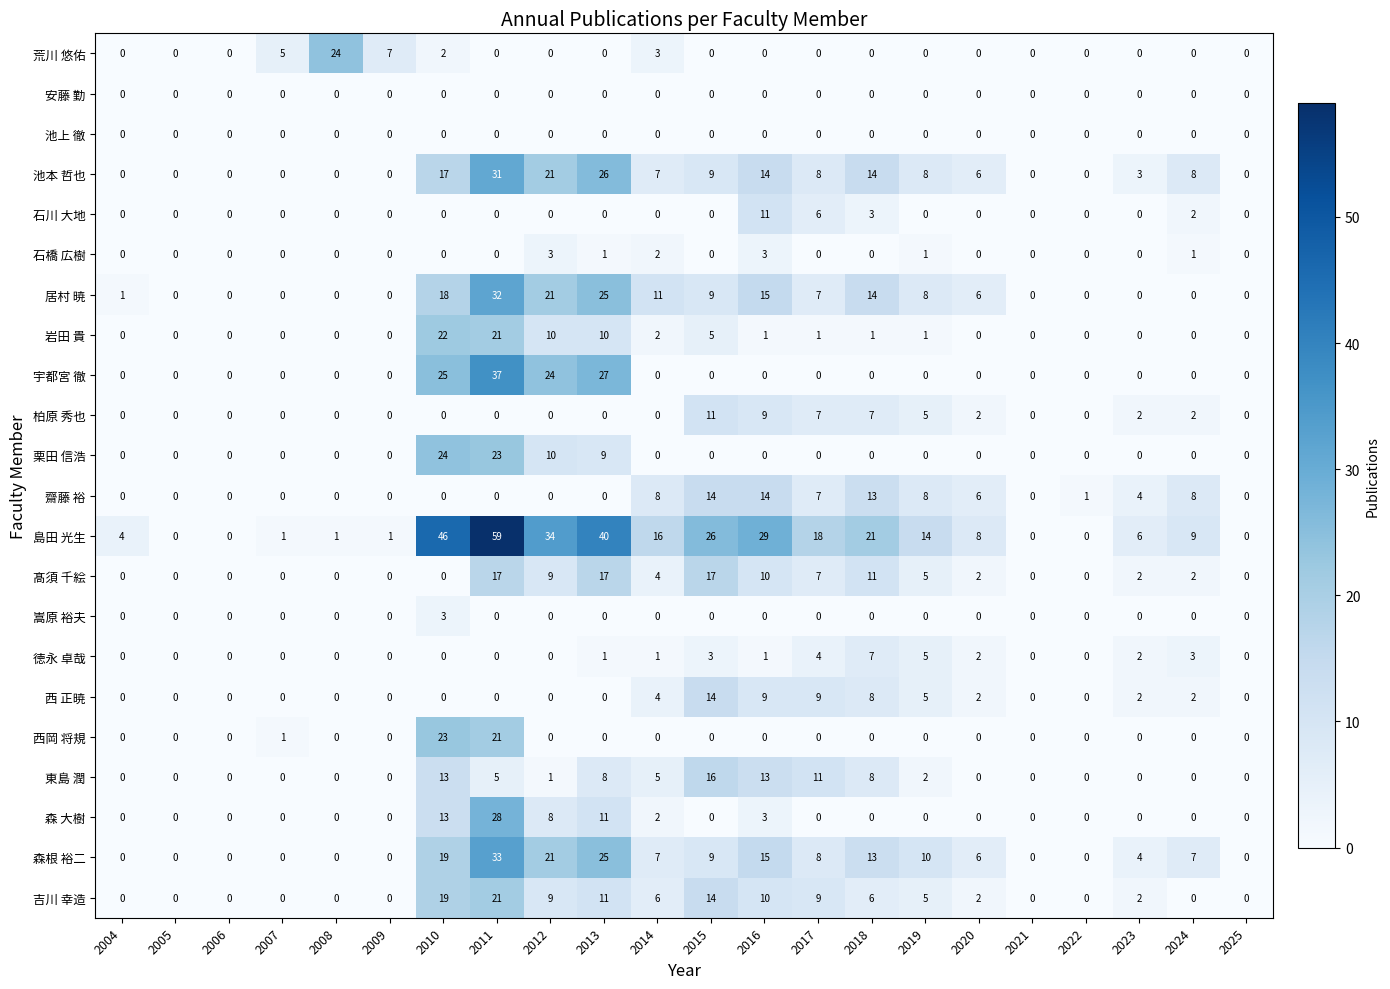

What is the approximate value of 森 大樹 at 2016, to the nearest 5?

5